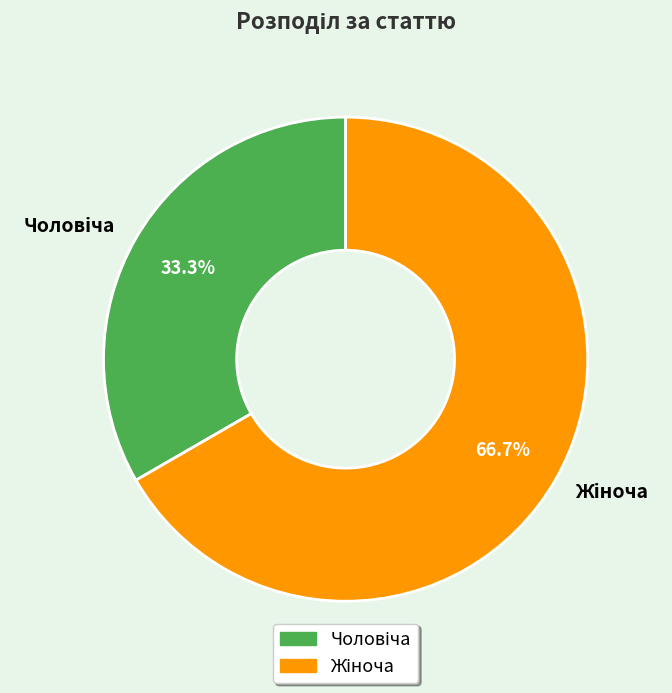

Is there any slice that represents more than half of the pie?

Yes